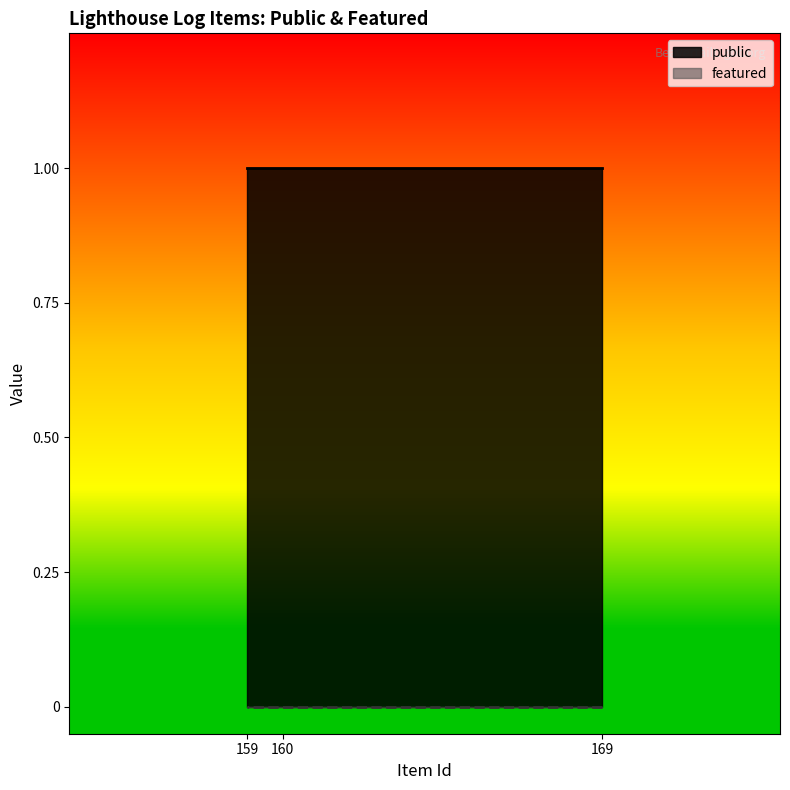

Reading right to left, extract all data points from this chart.

public: 1	1	1
featured: 0	0	0